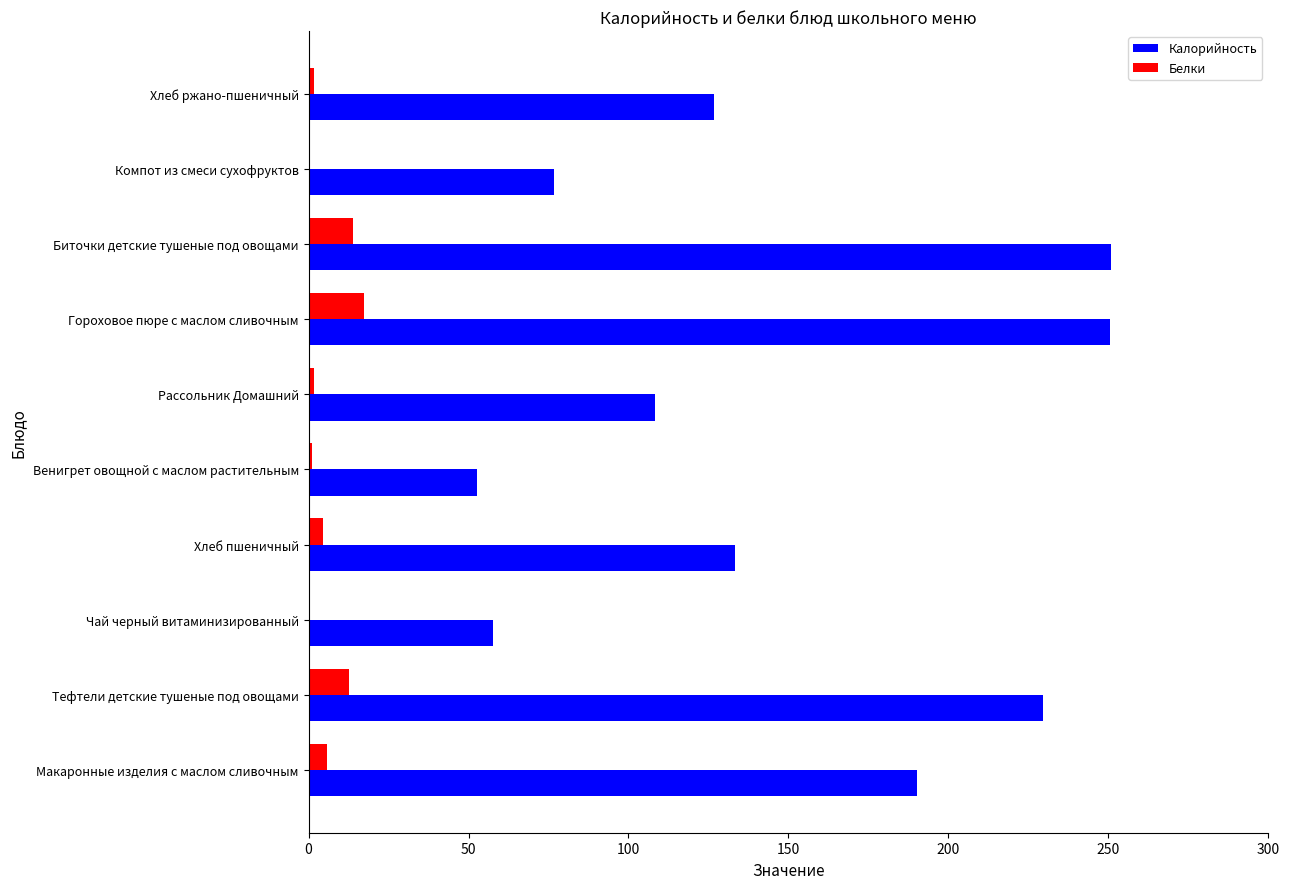

Which series changed the most between Хлеб пшеничный and Рассольник Домашний?

Калорийность